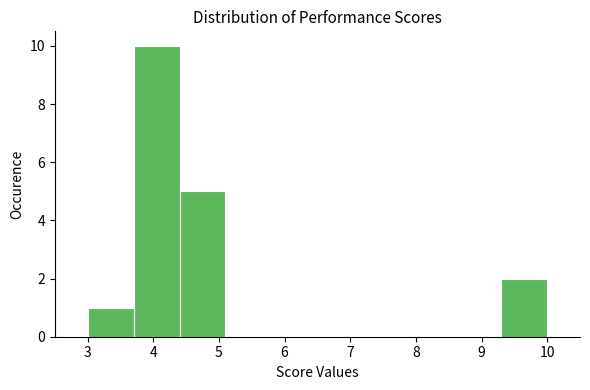

Over which range of the x-axis is the bar tallest?

3.7 to 4.4